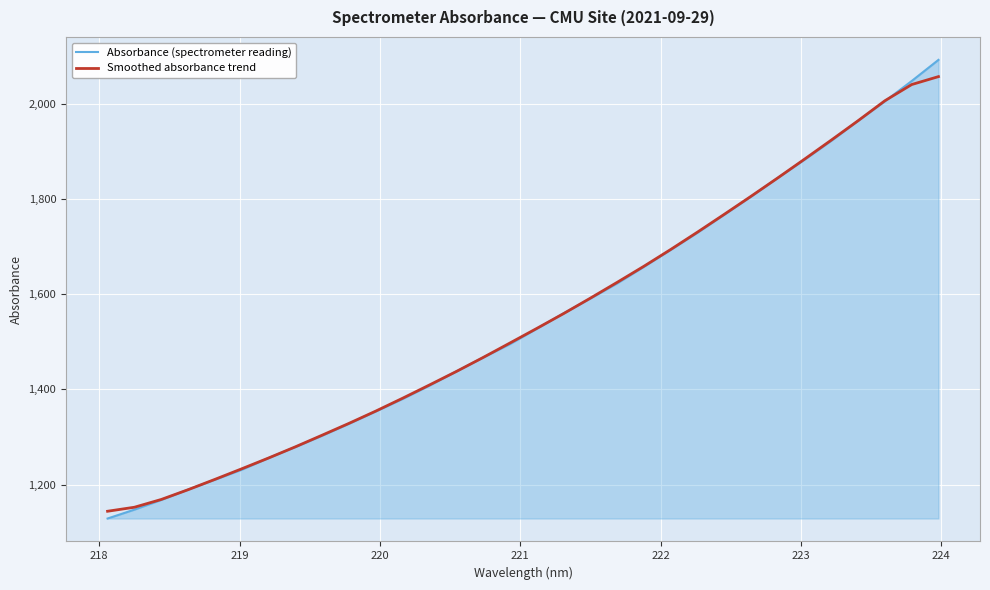

What is the lowest value of the Absorbance (spectrometer reading) series?

1128.6